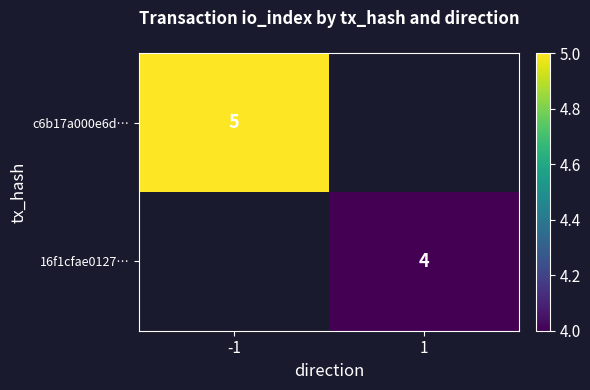

The value of 16f1cfae0127… at 1 is 2. True or false?

False